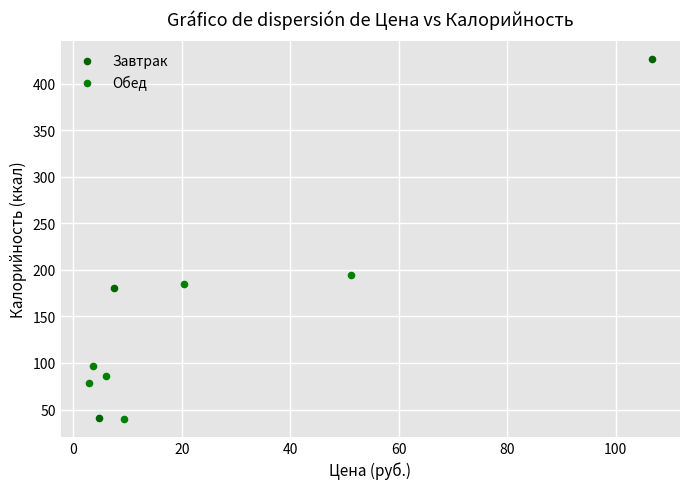

Which series reaches the maximum Y coordinate?

Завтрак